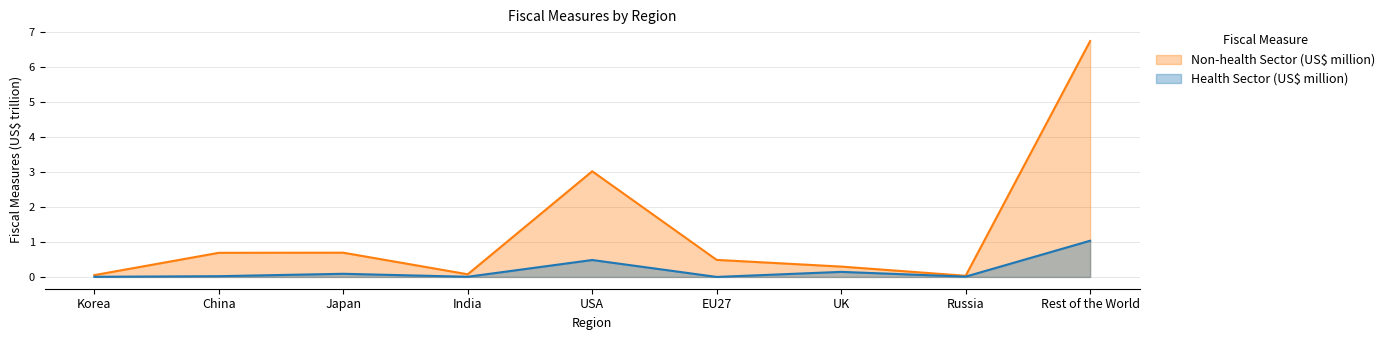

Rank the series at India from lowest to highest value.

Health Sector (US$ million), Non-health Sector (US$ million)